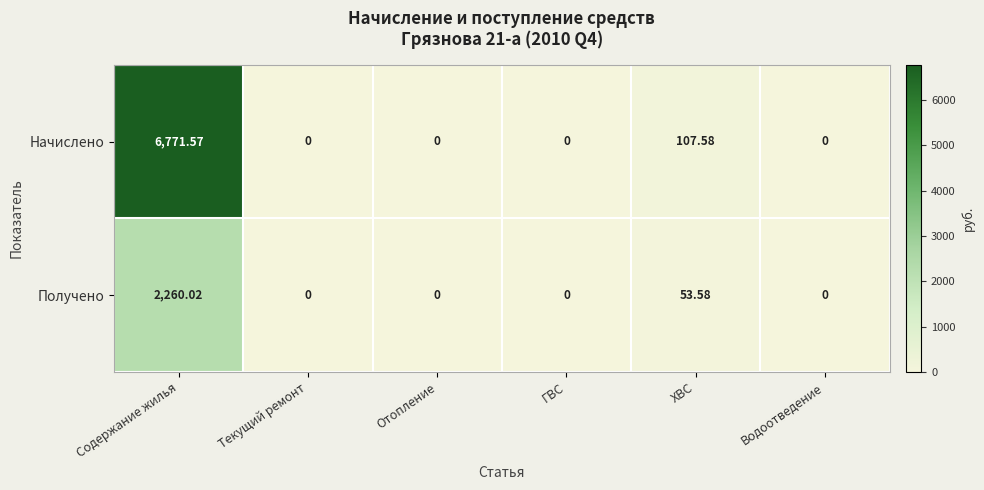

What is the difference between the highest and lowest values at ХВС?

54.0